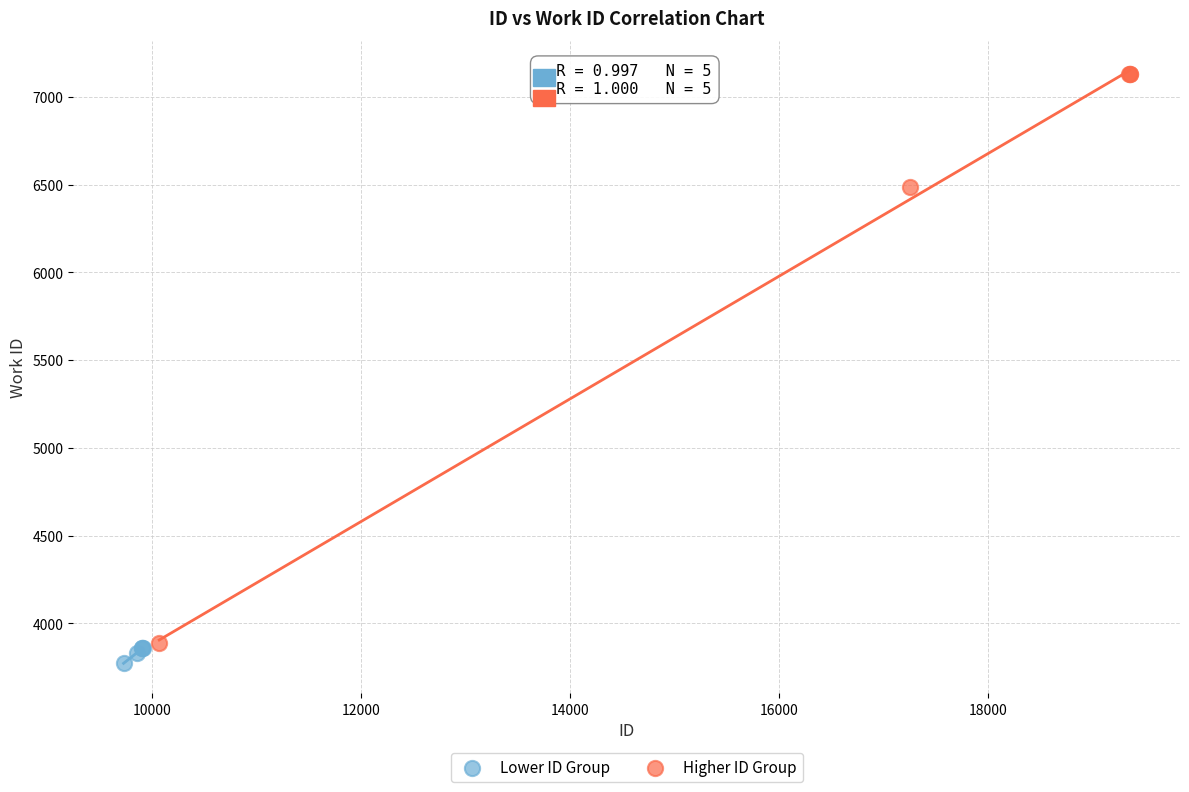

Which series reaches the minimum Y coordinate?

Lower ID Group